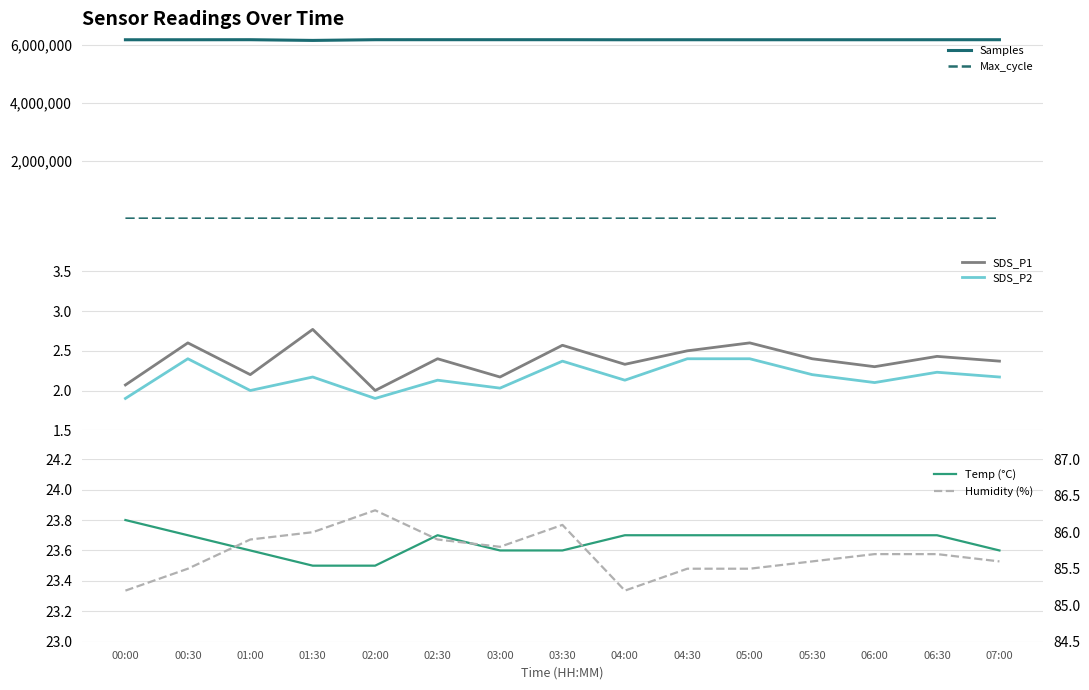

What are all the series names shown in the legend?

Samples, Max_cycle, SDS_P1, SDS_P2, Temp (°C), Humidity (%)